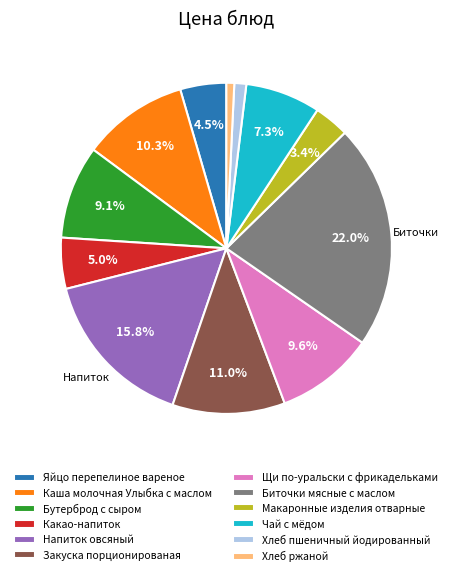

Which slice is the largest?

Биточки мясные с маслом